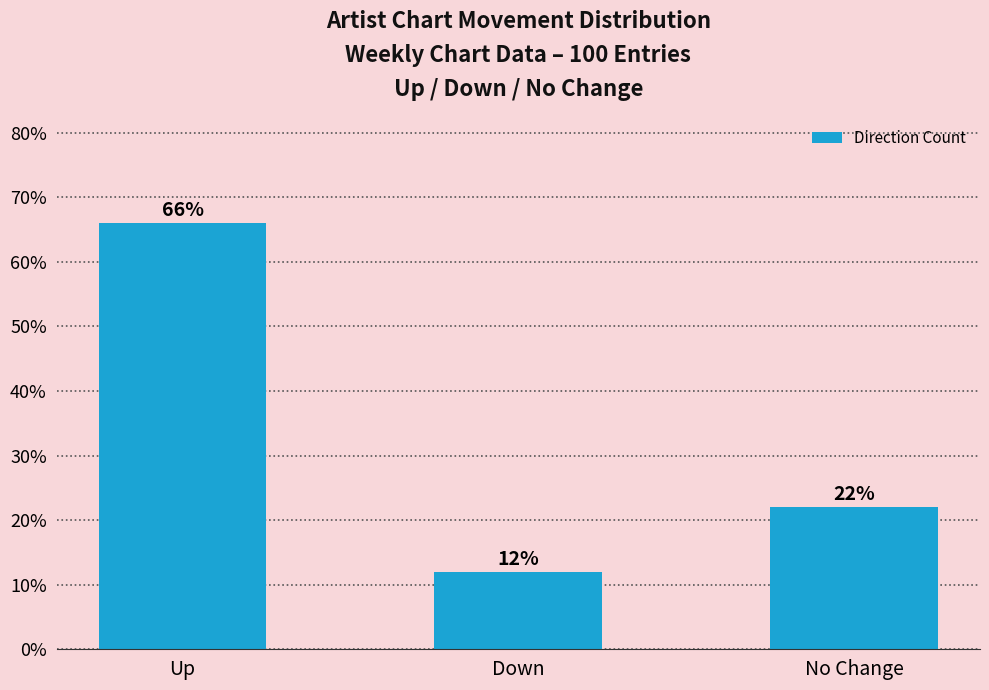

Reading left to right, transcribe all the data shown in this chart.

Up=66	Down=12	No Change=22